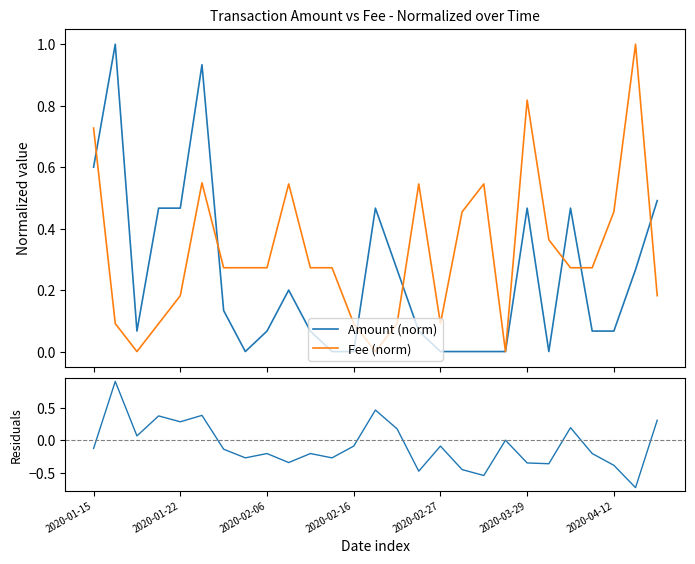

Read the Amount (norm) value at 13.

0.5